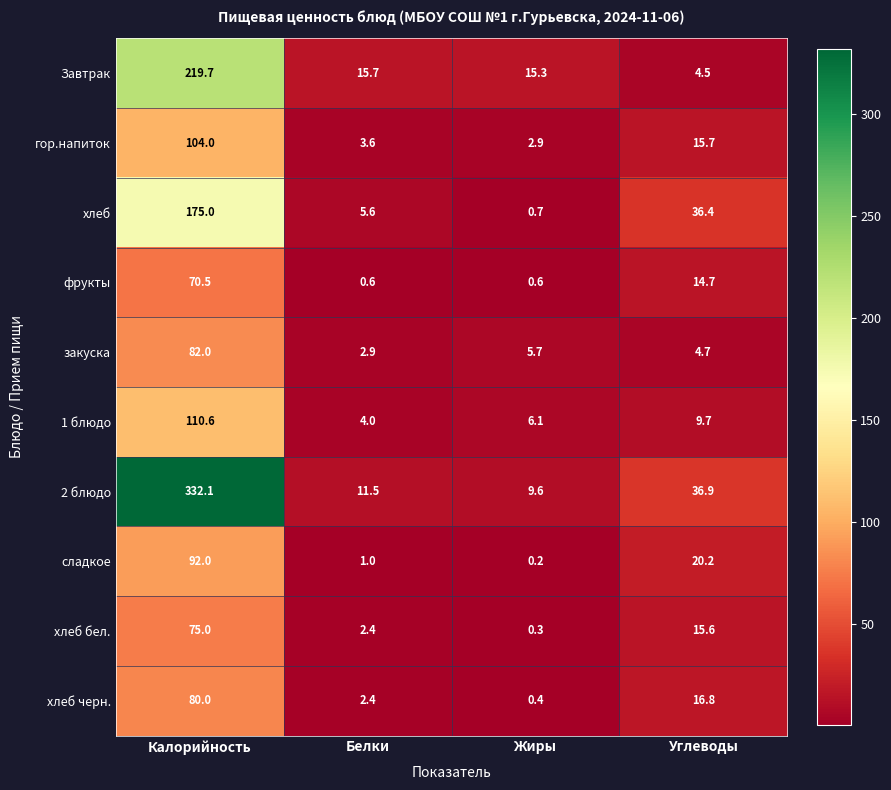

What is the maximum value shown in the chart?

332.1